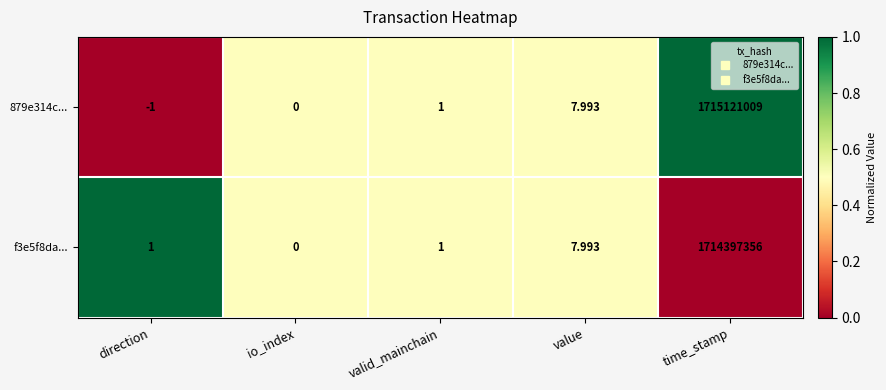

List the labels in order of 879e314c... value, largest first.

time_stamp, value, valid_mainchain, io_index, direction